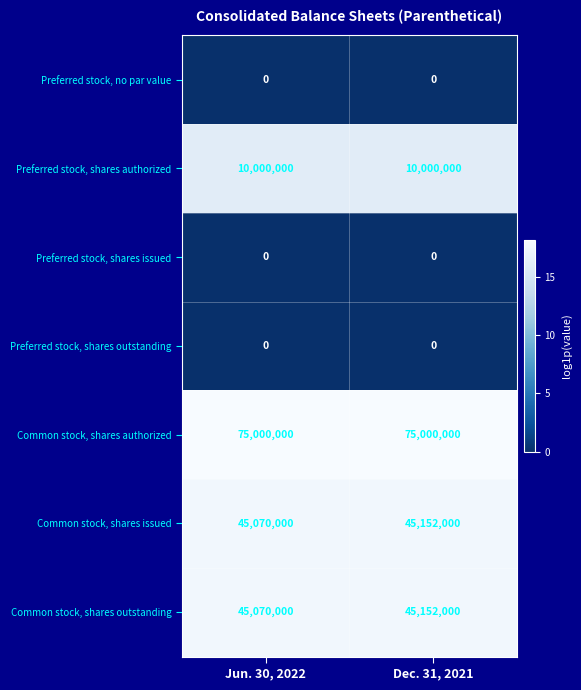

At which category is the sum across all series the highest?

Dec. 31, 2021